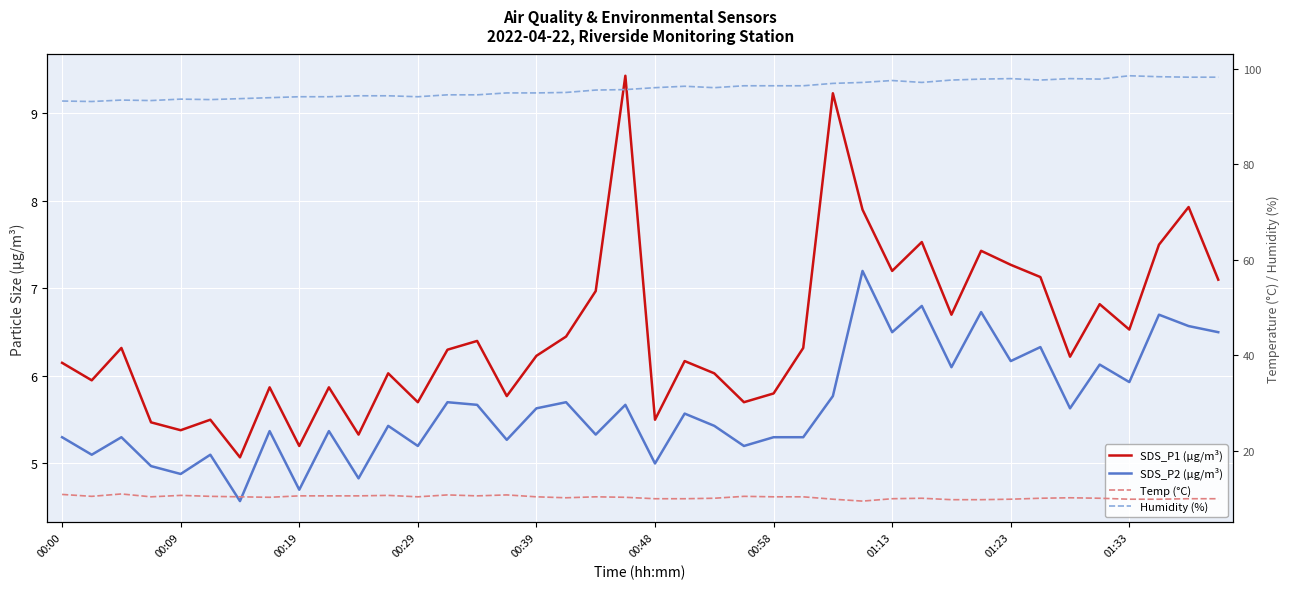

At 34, list the series in order from largest to smallest.

Humidity (%), Temp (°C), SDS_P1 (µg/m³), SDS_P2 (µg/m³)